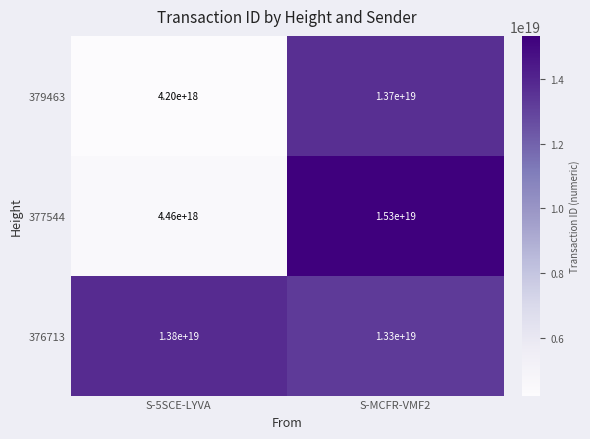

The 379463 series shows 24237026010440400896 at S-MCFR-VMF2. True or false?

False